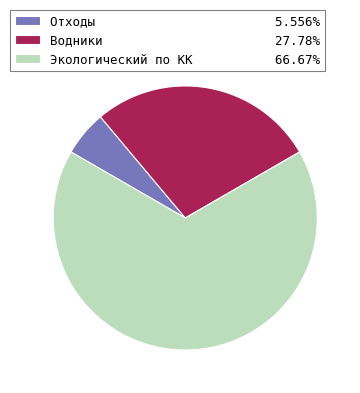

What is the ratio of the value at Экологический по КК 66.67% to the value at Водники 27.78%?

2.4